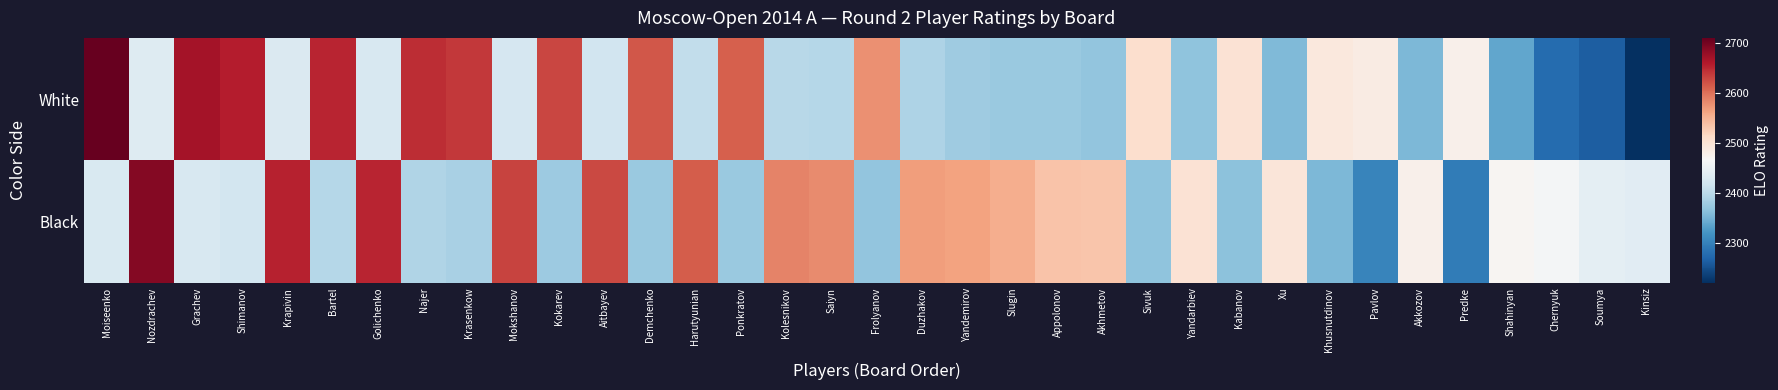

Reading left to right, extract all data points from this chart.

White: Moiseenko=2710	Nozdrachev=2434	Grachev=2669	Shimanov=2658	Krapivin=2430	Bartel=2651	Golichenko=2426	Najer=2646	Krasenkow=2638	Mokshanov=2424	Kokarev=2628	Aitbayev=2419	Demchenko=2617	Harutyunian=2405	Ponkratov=2611	Kolesnikov=2398	Saiyn=2395	Frolyanov=2577	Duzhakov=2390	Yandemirov=2378	Slugin=2375	Appolonov=2374	Akhmetov=2369	Sivuk=2507	Yandarbiev=2367	Kabanov=2501	Xu=2357	Khusnutdinov=2491	Pavlov=2485	Akkozov=2355	Predke=2477	Shahinyan=2339	Chernyuk=2277	Soumya=2264	Kinsiz=2221
Black: Moiseenko=2428	Nozdrachev=2690	Grachev=2426	Shimanov=2421	Krapivin=2653	Bartel=2396	Golichenko=2651	Najer=2392	Krasenkow=2387	Mokshanov=2630	Kokarev=2377	Aitbayev=2627	Demchenko=2375	Harutyunian=2613	Ponkratov=2374	Kolesnikov=2586	Saiyn=2581	Frolyanov=2369	Duzhakov=2568	Yandemirov=2564	Slugin=2555	Appolonov=2536	Akhmetov=2534	Sivuk=2368	Yandarbiev=2501	Kabanov=2365	Xu=2495	Khusnutdinov=2355	Pavlov=2305	Akkozov=2478	Predke=2294	Shahinyan=2471	Chernyuk=2461	Soumya=2441	Kinsiz=2438